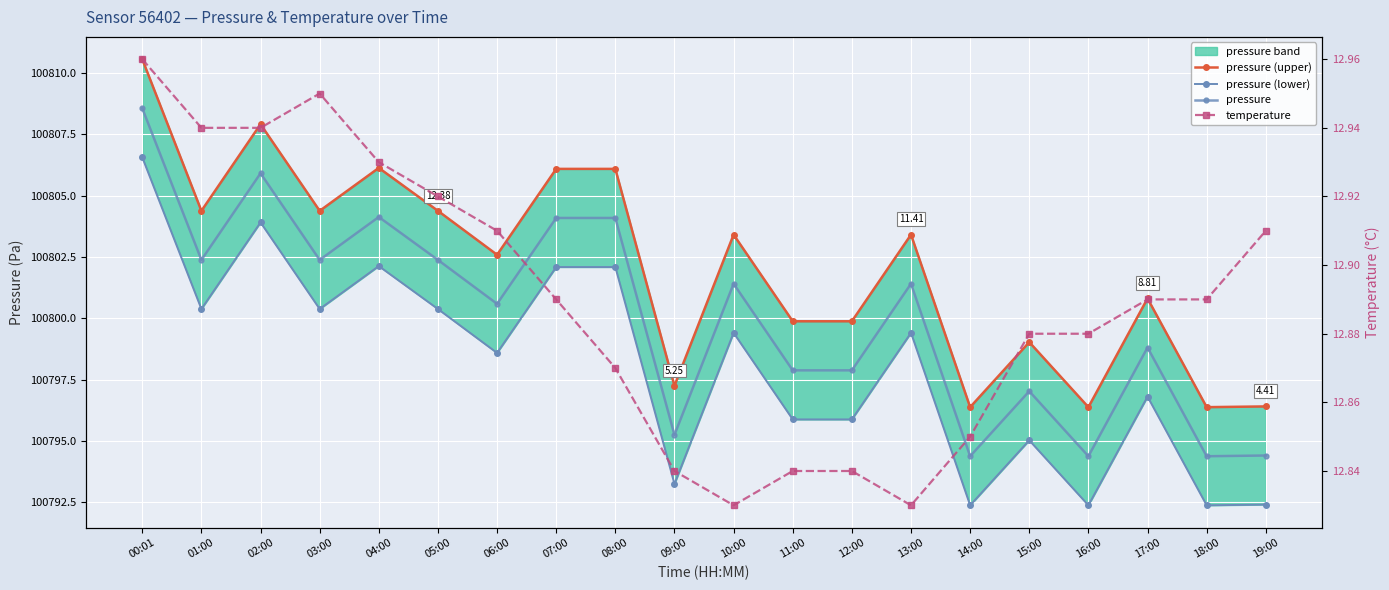

The value of pressure (lower) at 07:00 is 100802.1. True or false?

True